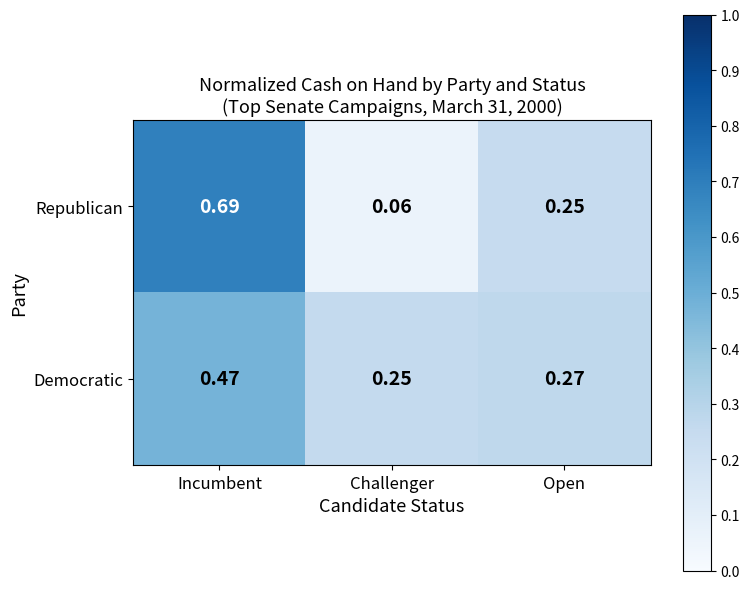

Which series has the largest range (max minus min)?

Republican